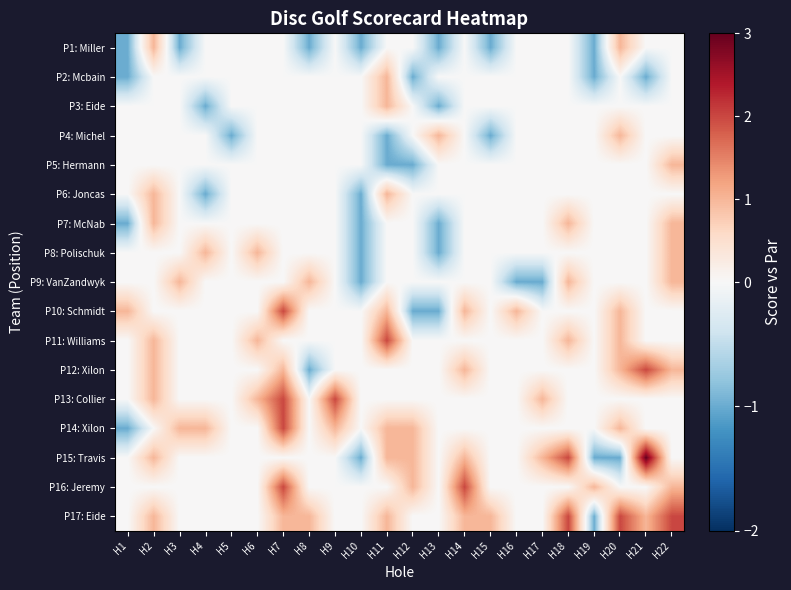

Rank the series at H2 from highest to lowest value.

P1: Miller, P6: Joncas, P7: McNab, P11: Williams, P12: Xilon, P13: Collier, P15: Travis, P17: Eide, P2: Mcbain, P3: Eide, P4: Michel, P5: Hermann, P8: Polischuk, P9: VanZandwyk, P10: Schmidt, P14: Xilon, P16: Jeremy